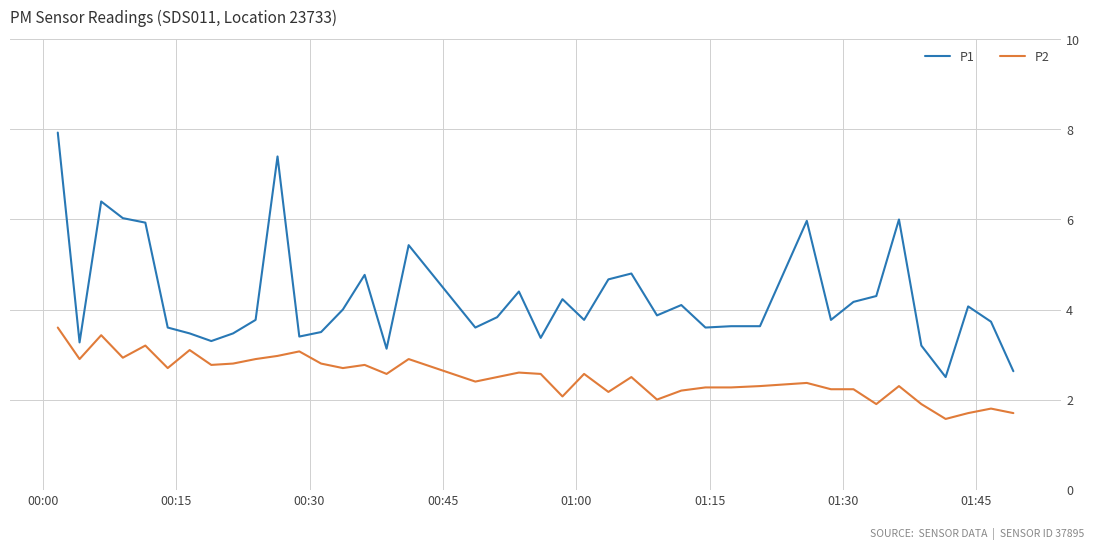

List the series in order of their peak value, lowest first.

P2, P1